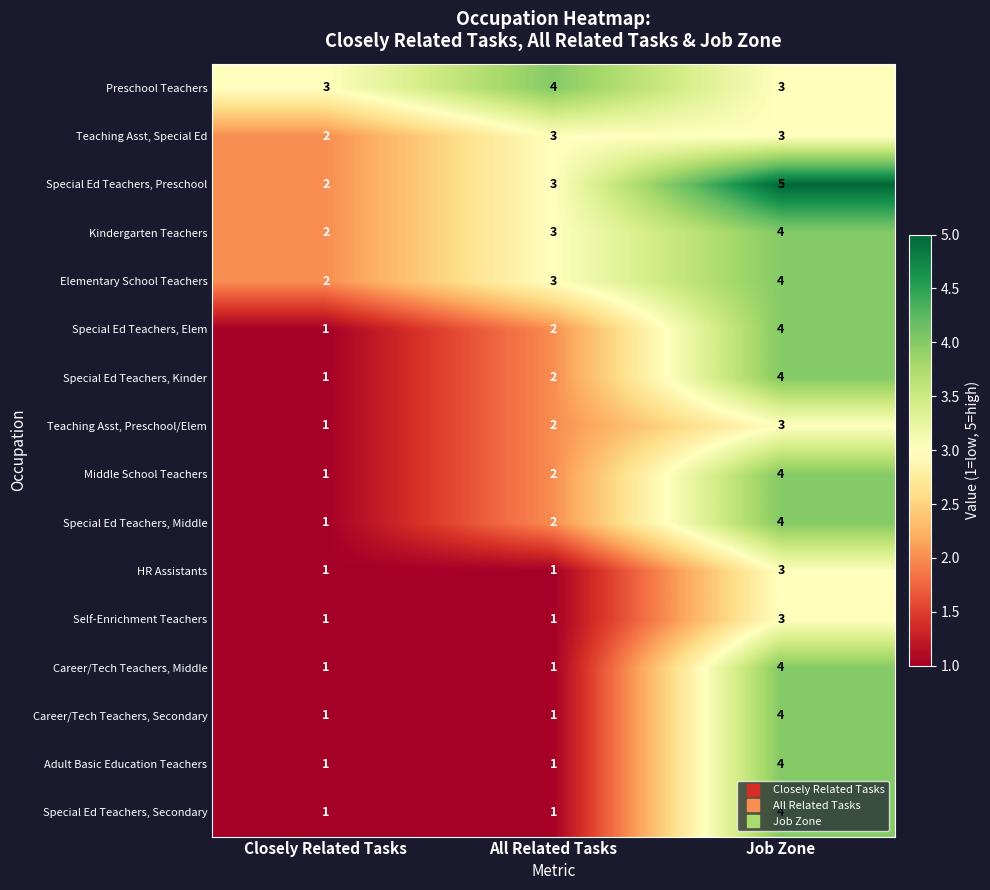

True or false: Self-Enrichment Teachers has a value of 5 at Job Zone.

False